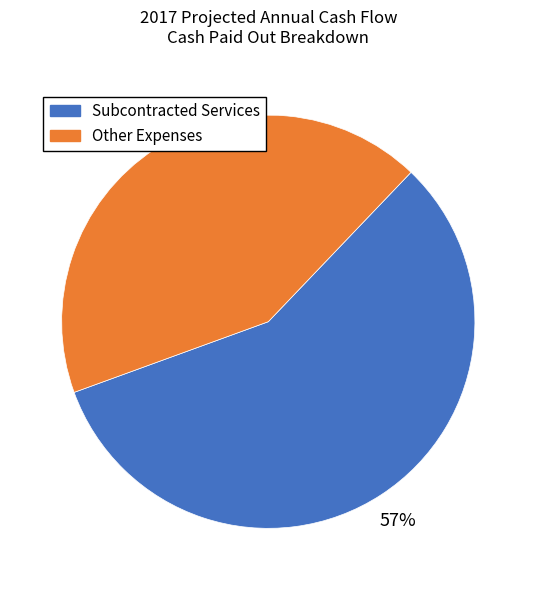

Does any single category account for the majority?

Yes